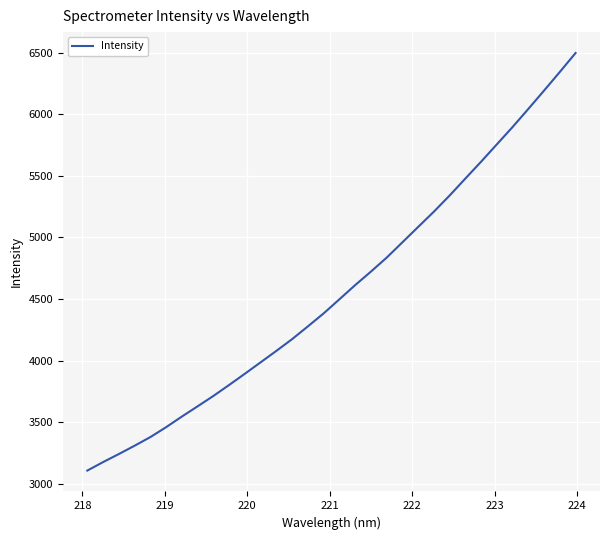

What is the difference between the maximum and minimum values?

3387.5